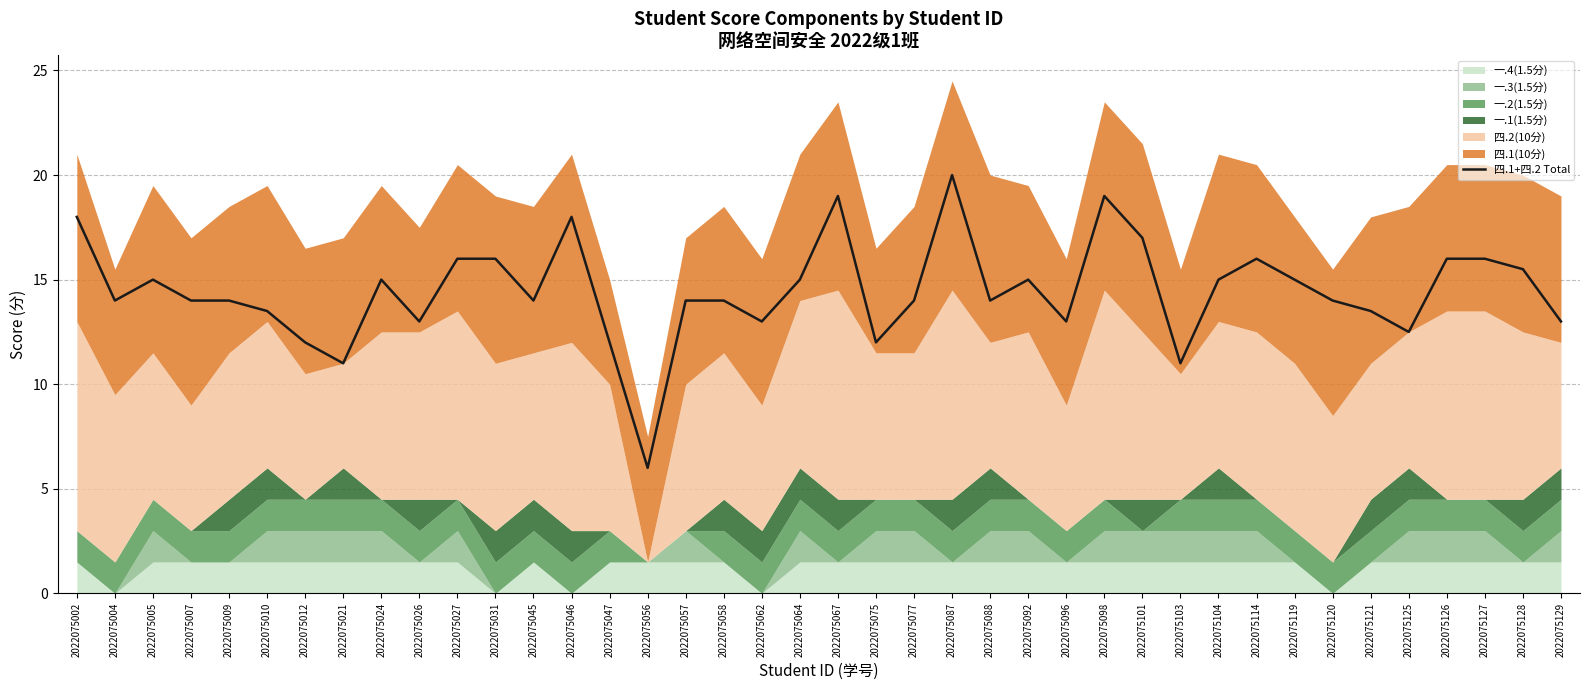

What value does the data have at 2022075103?

11.0